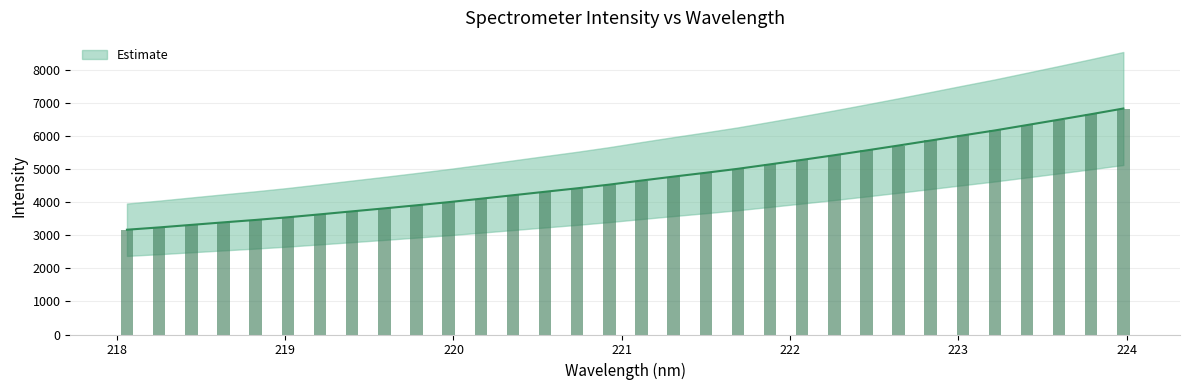

What is the label of the 7th bar from the left?

219.2067